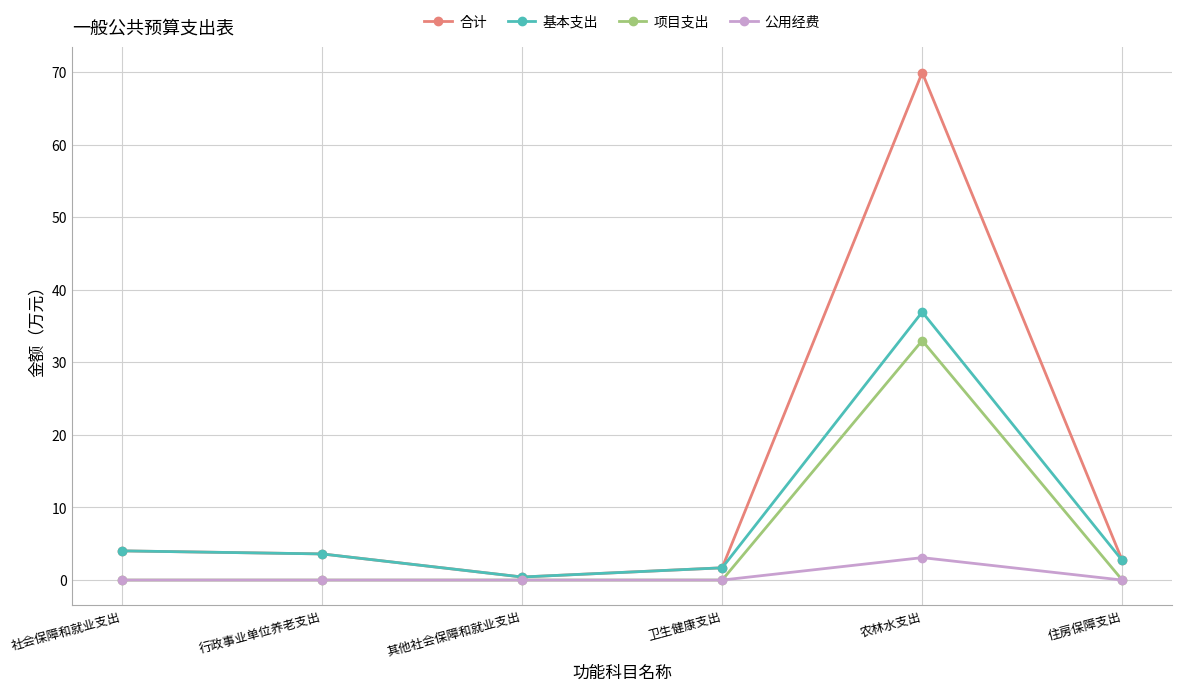

List the series in order of their overall mean, lowest first.

公用经费, 项目支出, 基本支出, 合计